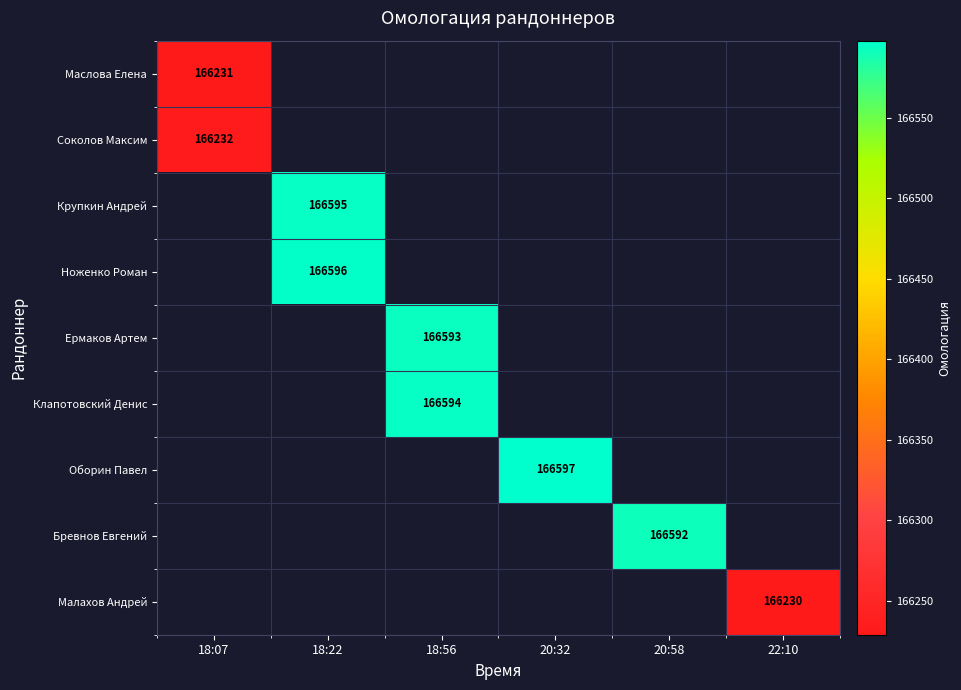

Is the value of Оборин Павел at 20:32 greater than the value of Ноженко Роман at 18:22?

Yes